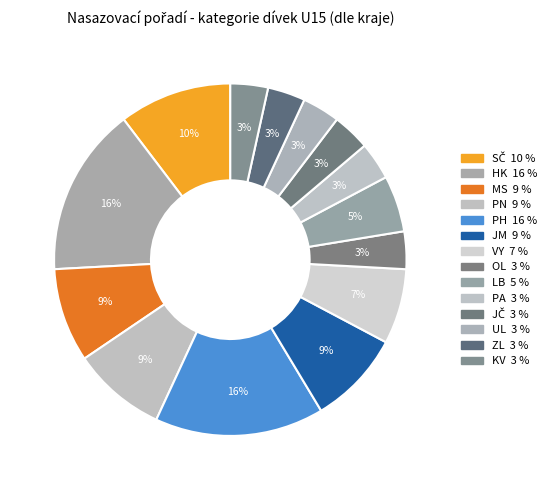

How many segments does this pie chart have?

14